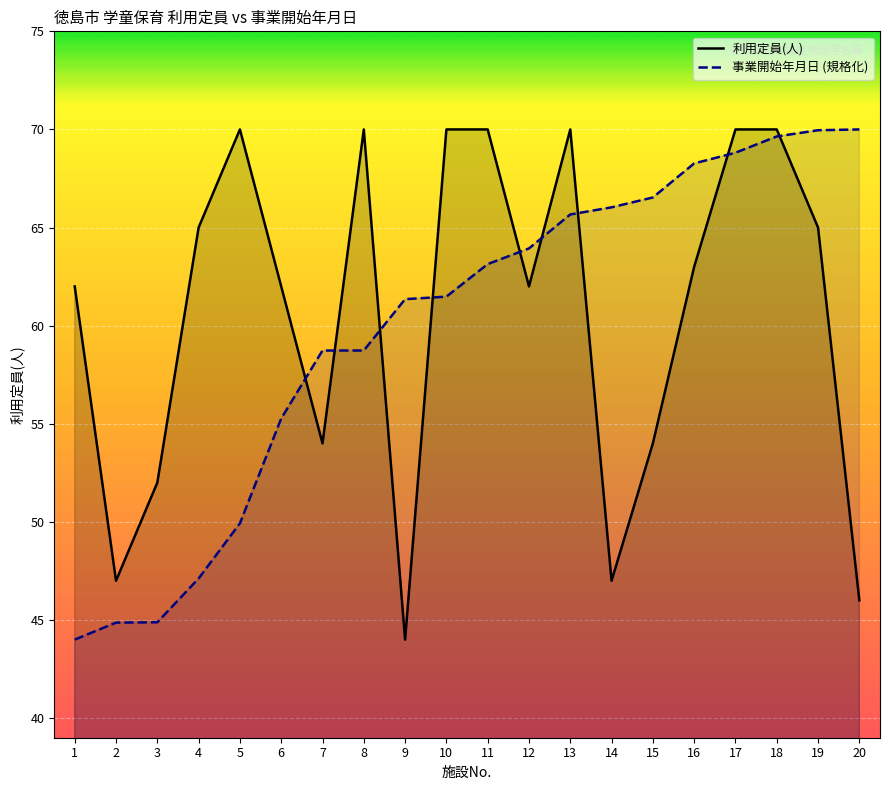

Reading right to left, transcribe all the data shown in this chart.

利用定員(人): 20=46.0	19=65.0	18=70.0	17=70.0	16=63.0	15=54.0	14=47.0	13=70.0	12=62.0	11=70.0	10=70.0	9=44.0	8=70.0	7=54.0	6=62.0	5=70.0	4=65.0	3=52.0	2=47.0	1=62.0
事業開始年月日 (規格化): 20=70.0	19=70.0	18=69.6	17=68.8	16=68.3	15=66.5	14=66.0	13=65.7	12=63.9	11=63.1	10=61.5	9=61.4	8=58.7	7=58.7	6=55.3	5=49.9	4=47.1	3=44.9	2=44.9	1=44.0